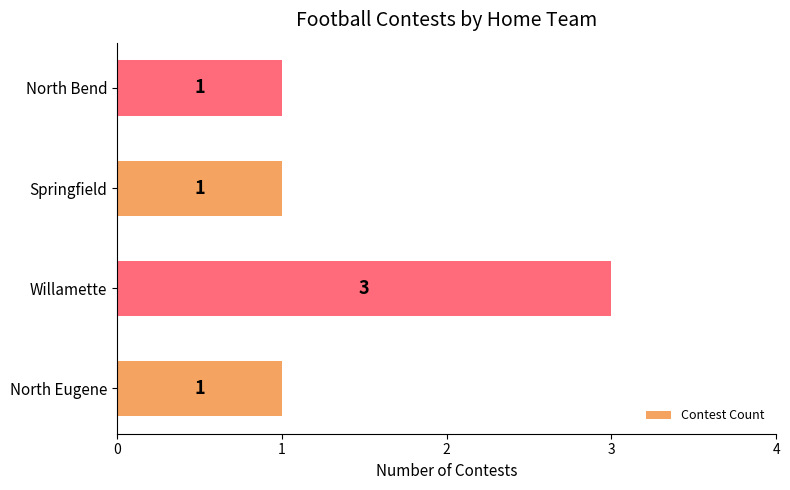

Count the number of values greater than 1.

1